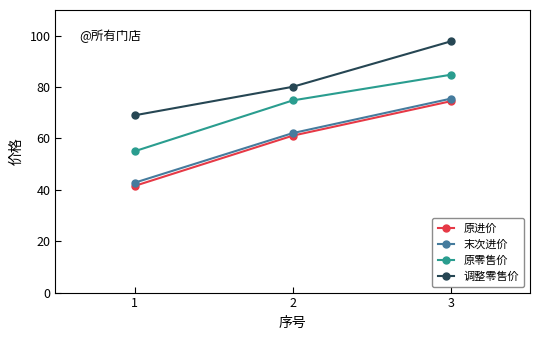

How many lines are shown in the chart?

4